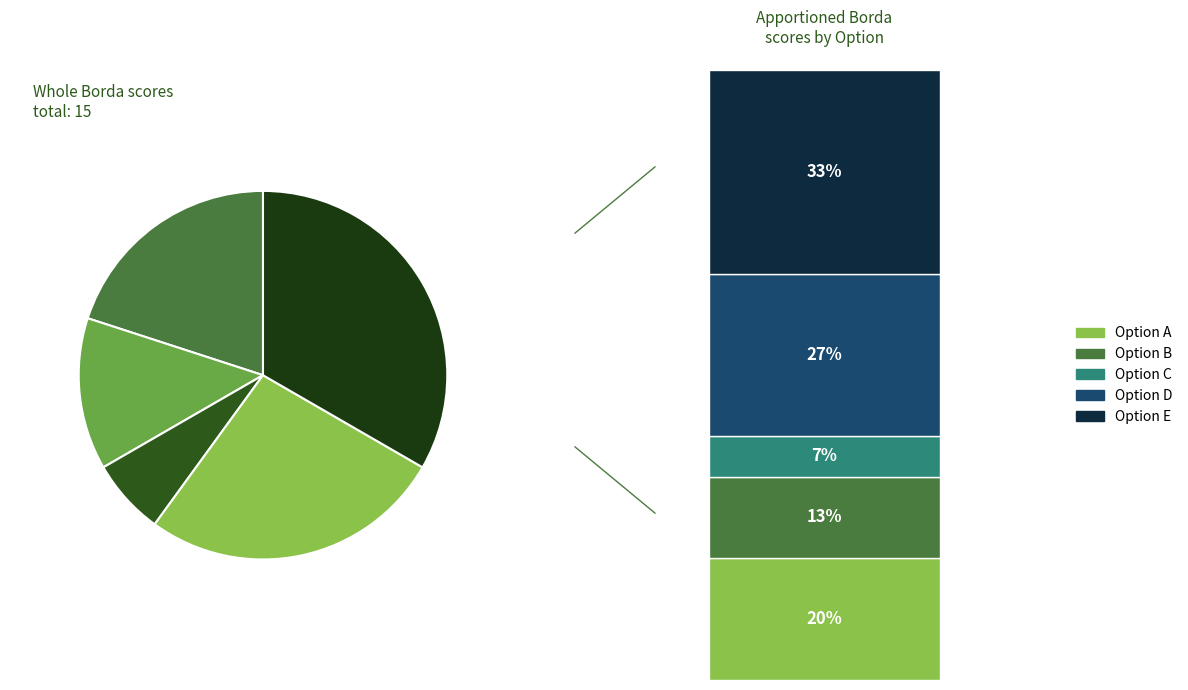

What is the change in value from A to B?

-1